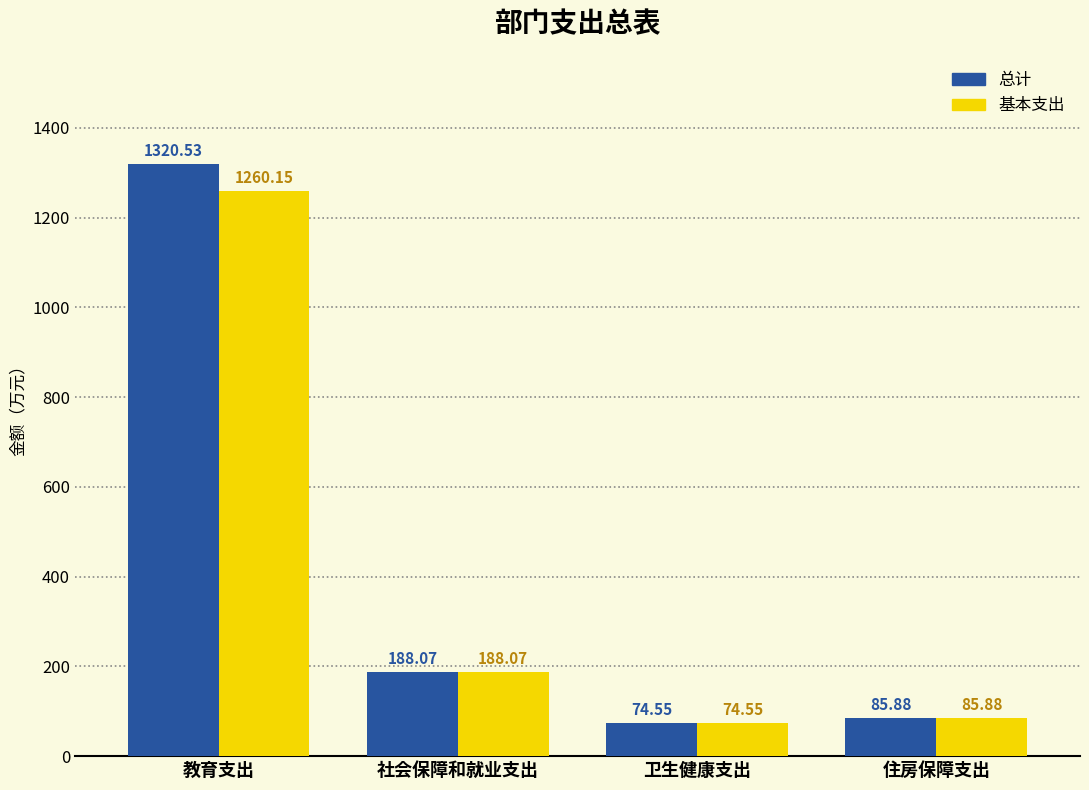

Between 教育支出 and 社会保障和就业支出, which series saw the biggest shift?

总计